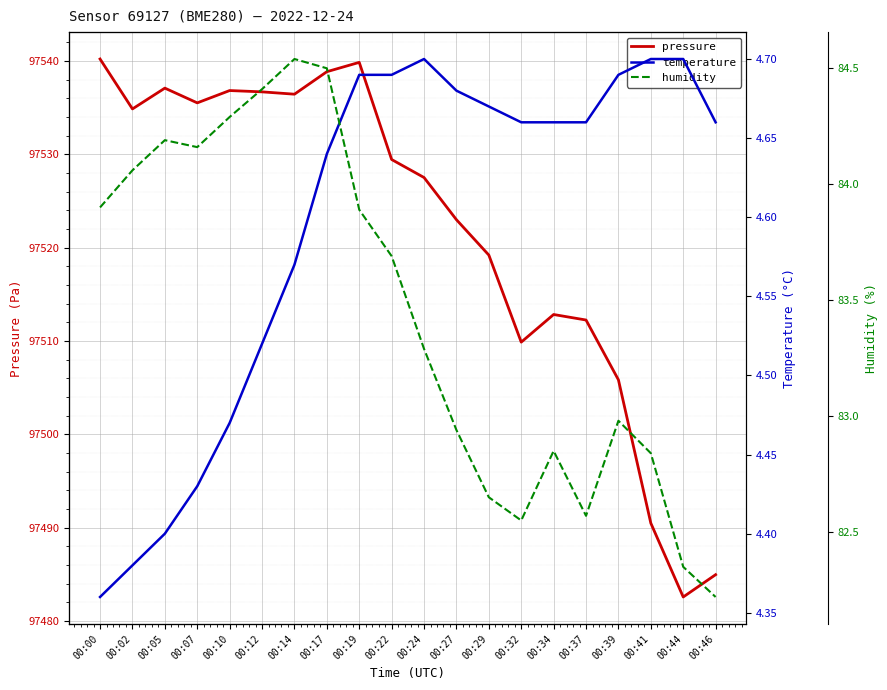

Which series has the largest range (max minus min)?

pressure